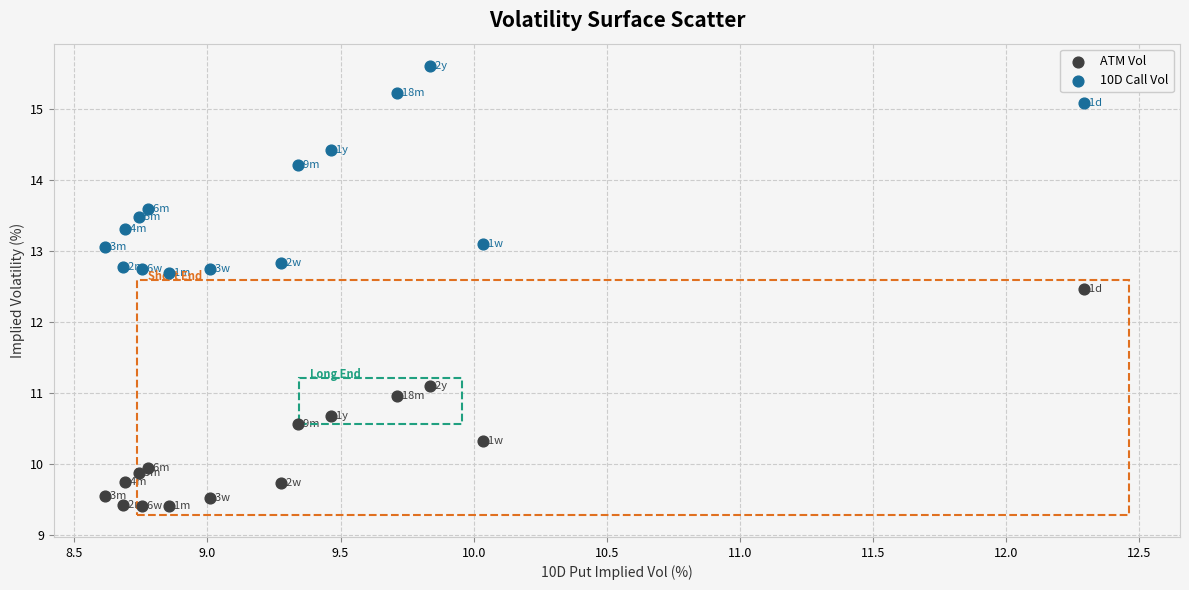

Across all data points, what is the range of X values (max minus min)?

3.7